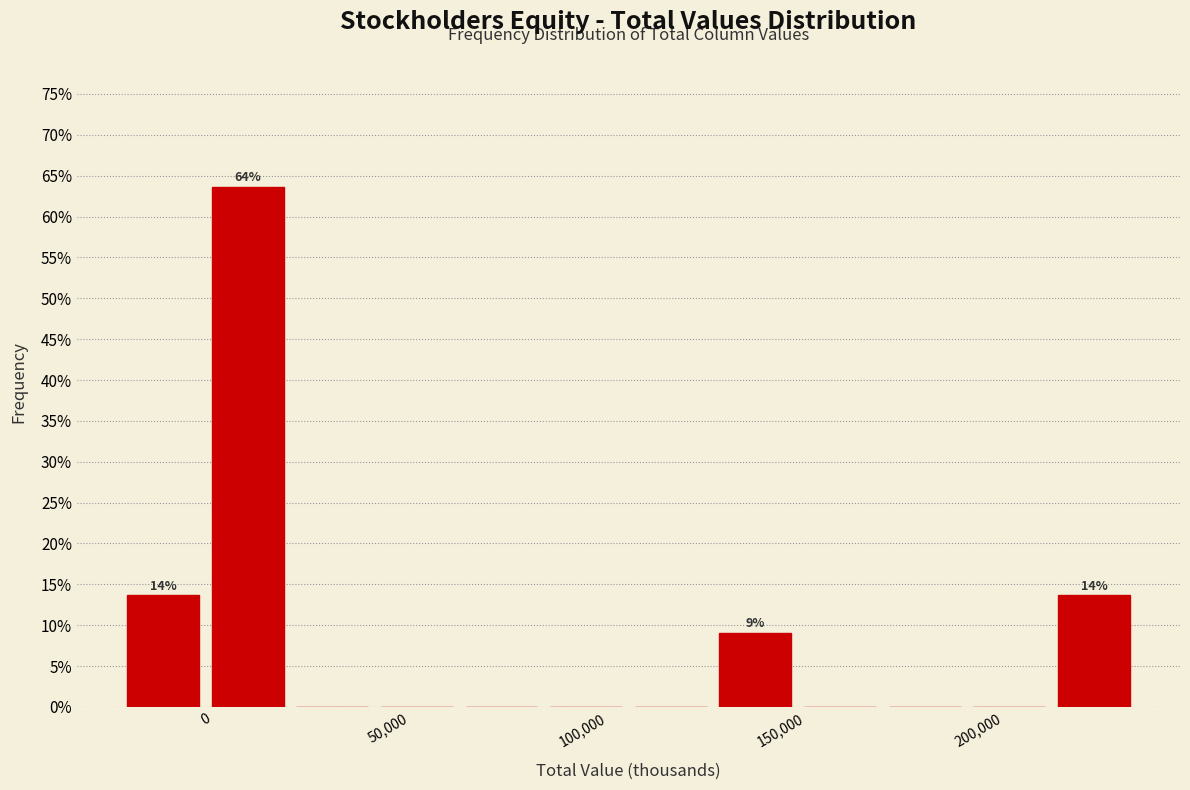

Which range on the x-axis has the tallest bar?

0 to 20000